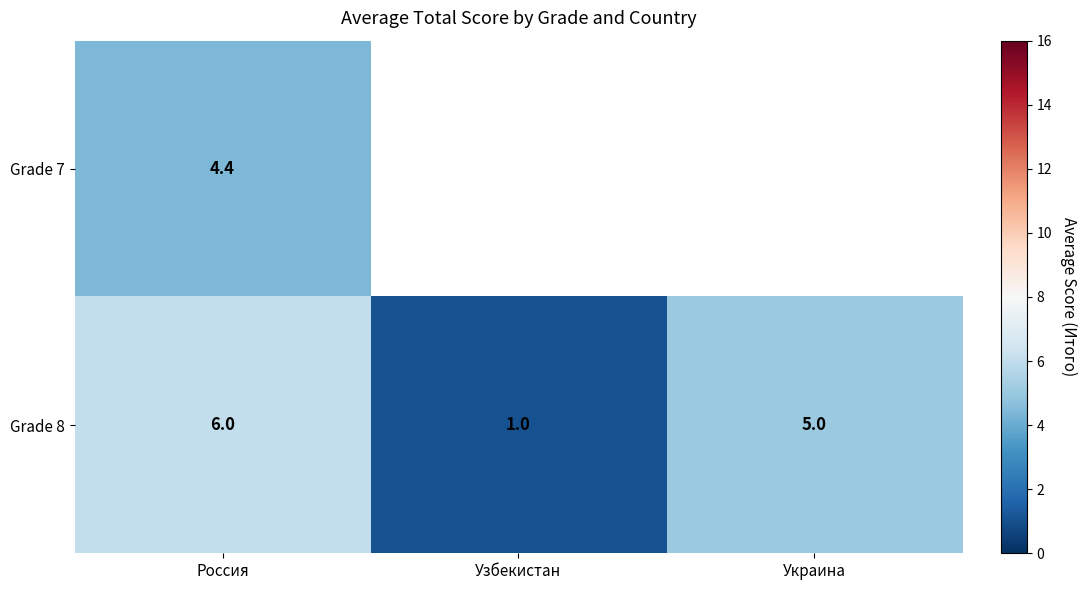

Is the value of Grade 7 at Россия greater than the value of Grade 8 at Узбекистан?

Yes